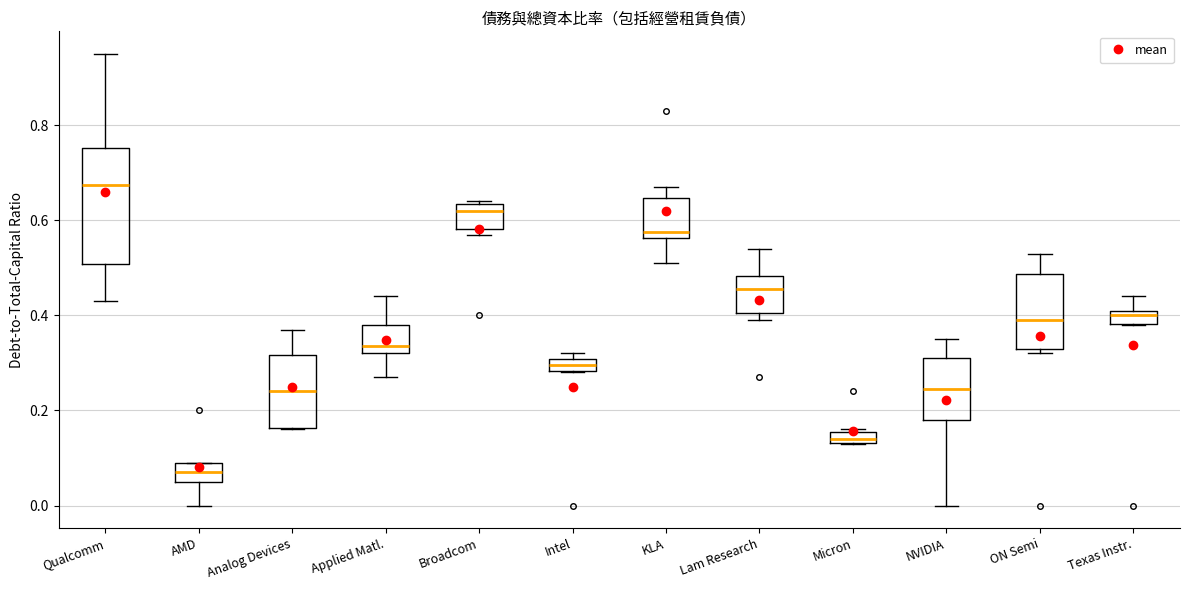

Comparing the boxes themselves (not the whiskers), which one is the tallest?

Qualcomm